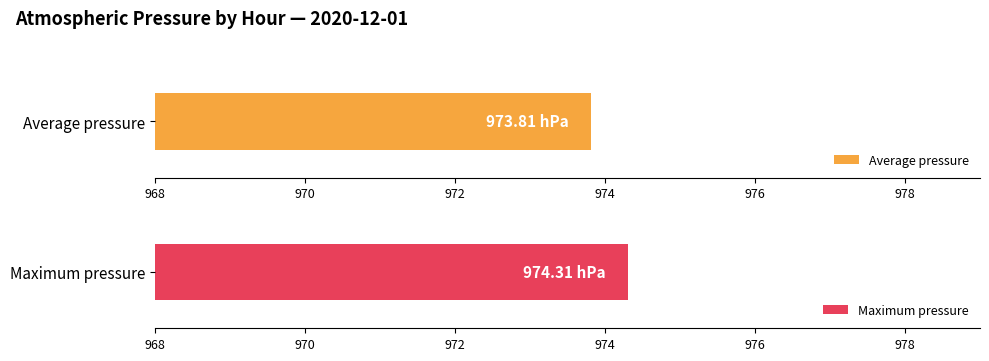

What are all the series names shown in the legend?

Average pressure, Maximum pressure